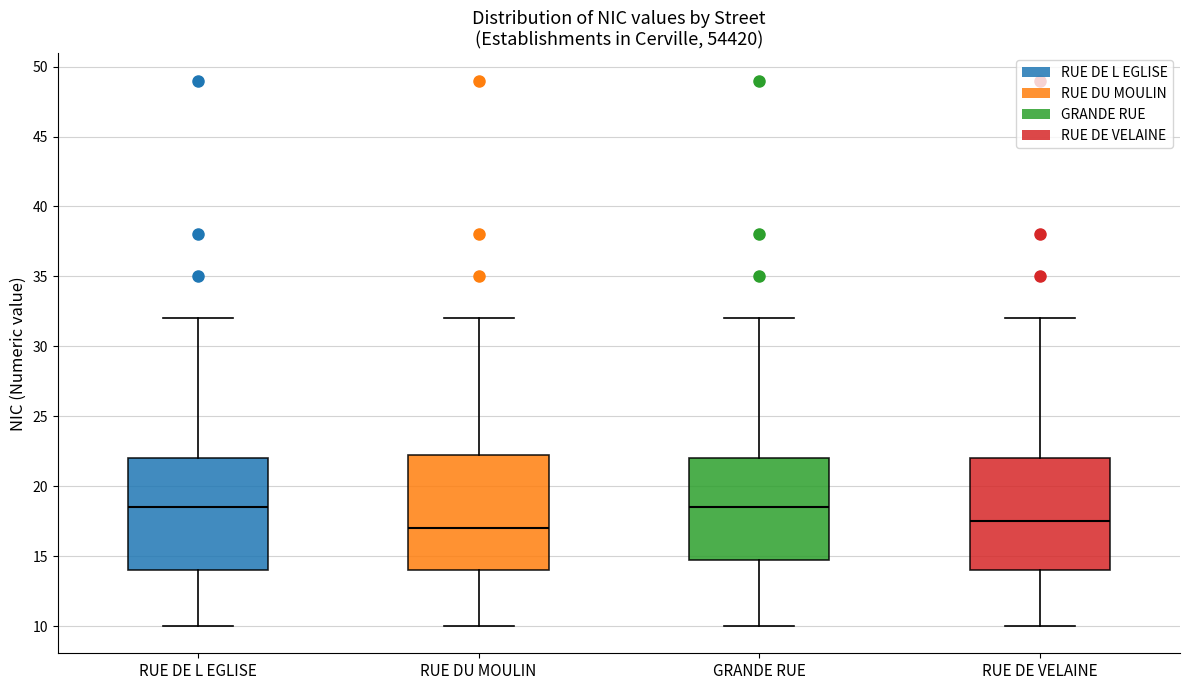

Reading left to right, transcribe this box plot: for each box, give where its median line is, the range the box spans, and where its two whiskers end, as read against the y-axis. The values are not printed on the chart, so give them approximately, as read against the axis.

RUE DE L EGLISE: median 18.5, box 14.0 to 22.0, whiskers 10.0 to 32.0
RUE DU MOULIN: median 17.0, box 14.0 to 22.5, whiskers 10.0 to 32.0
GRANDE RUE: median 18.5, box 15.0 to 22.0, whiskers 10.0 to 32.0
RUE DE VELAINE: median 17.5, box 14.0 to 22.0, whiskers 10.0 to 32.0